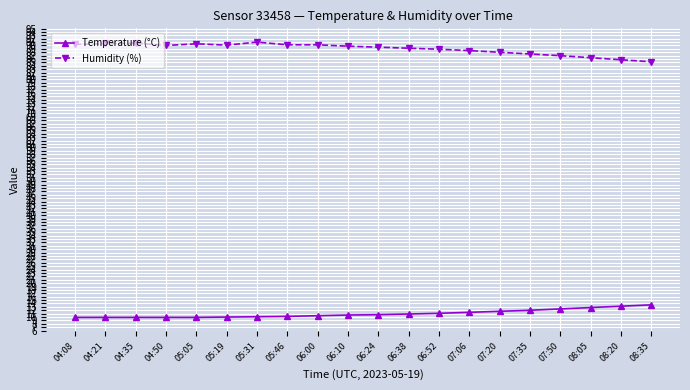

How many distinct data groups are displayed?

2